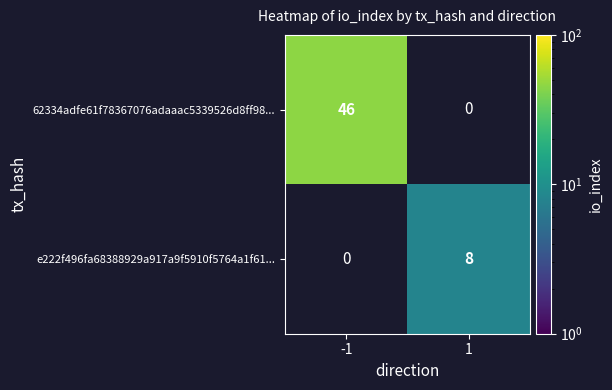

The e222f496fa68388929a917a9f5910f5764a1f61... series shows 2 at 1. True or false?

False